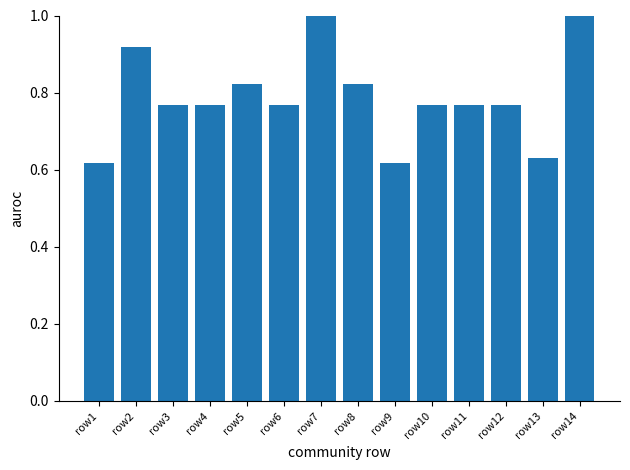

True or false: the data shows 1.1 at row5.

False